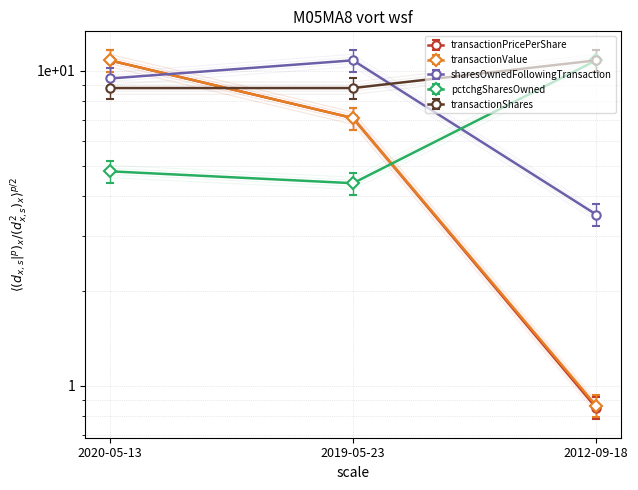

List the series in order of their peak value, highest first.

transactionValue, transactionPricePerShare, sharesOwnedFollowingTransaction, transactionShares, pctchgSharesOwned